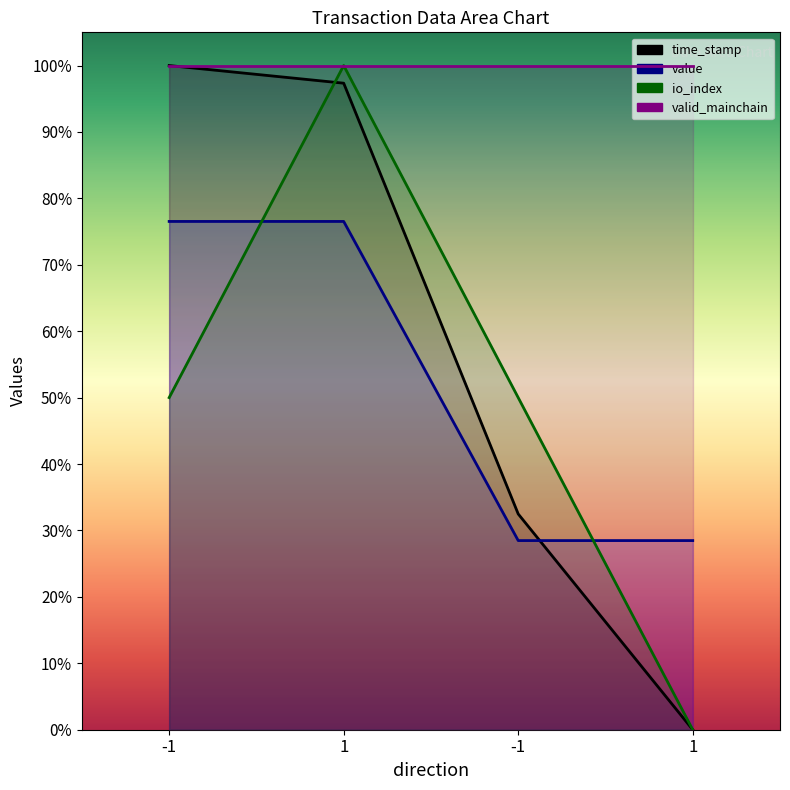

How many values in the time_stamp series are below 97?

2